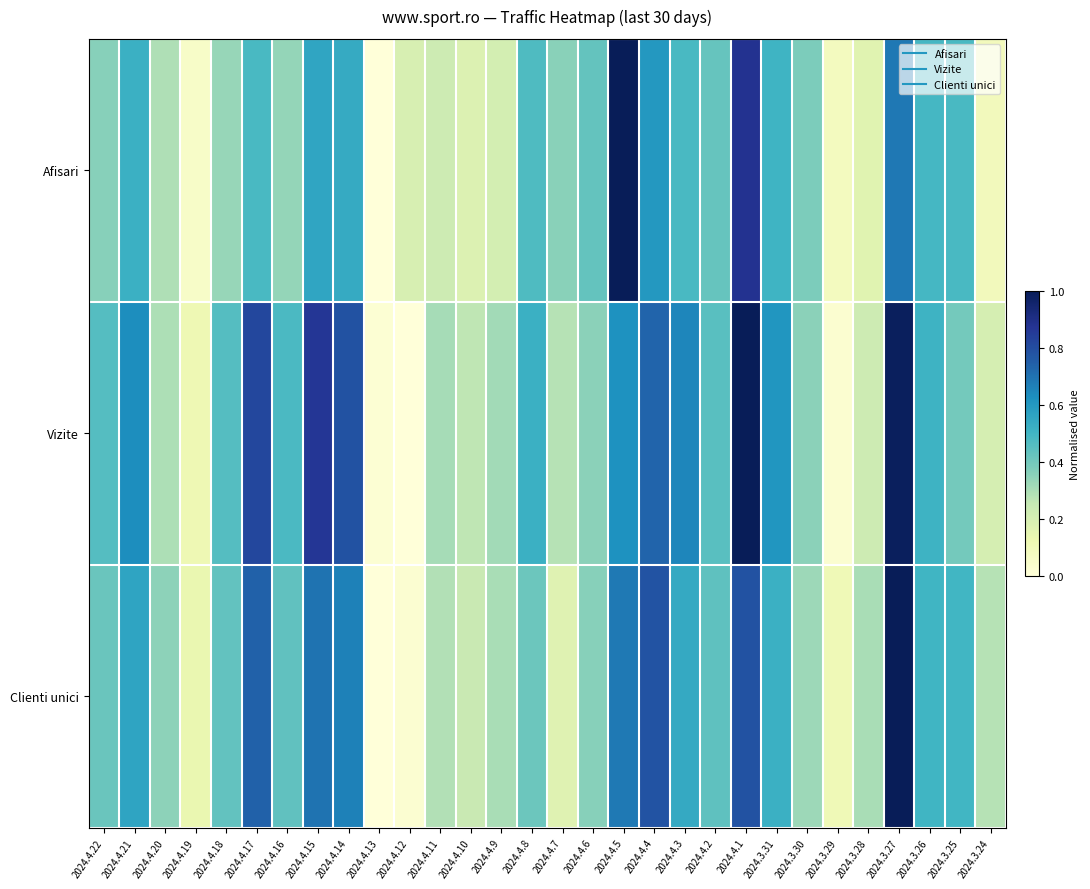

Count the number of categories in the chart.

30